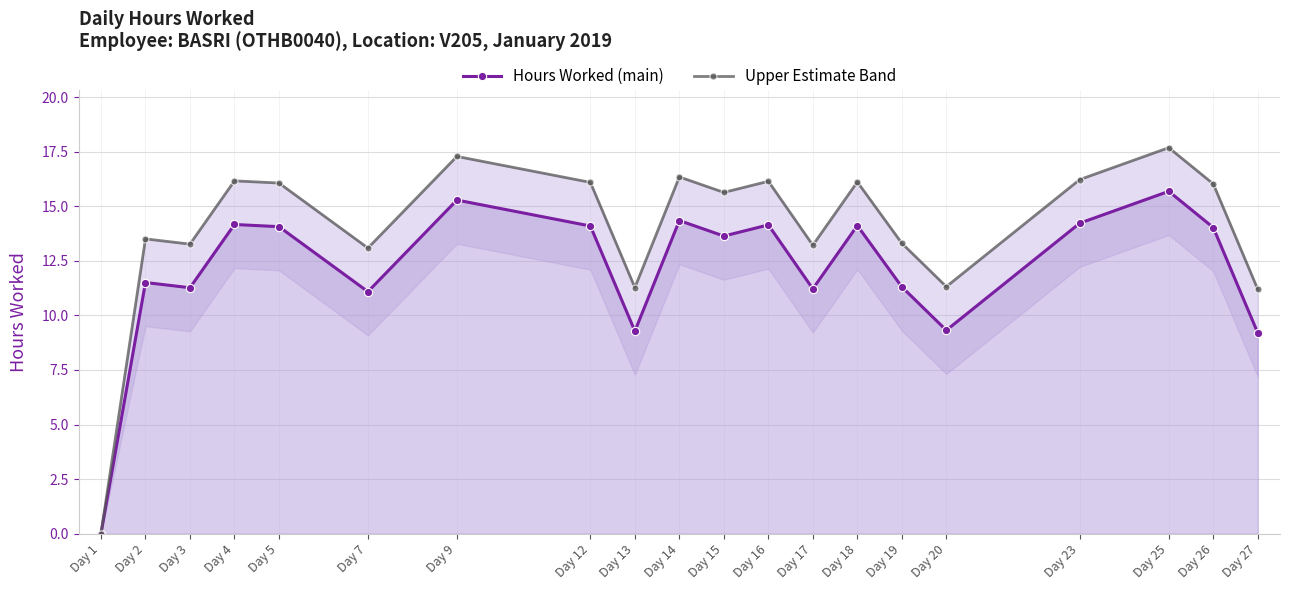

Is it true that Upper Estimate Band equals 14.8 at Day 20?

False